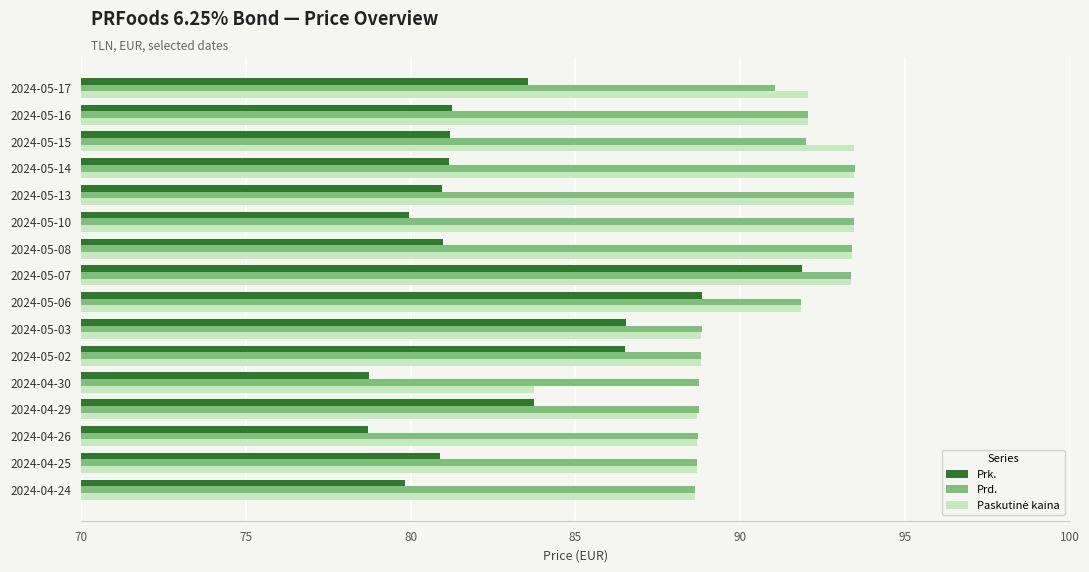

The Prd. series shows 126.9 at 2024-05-08. True or false?

False